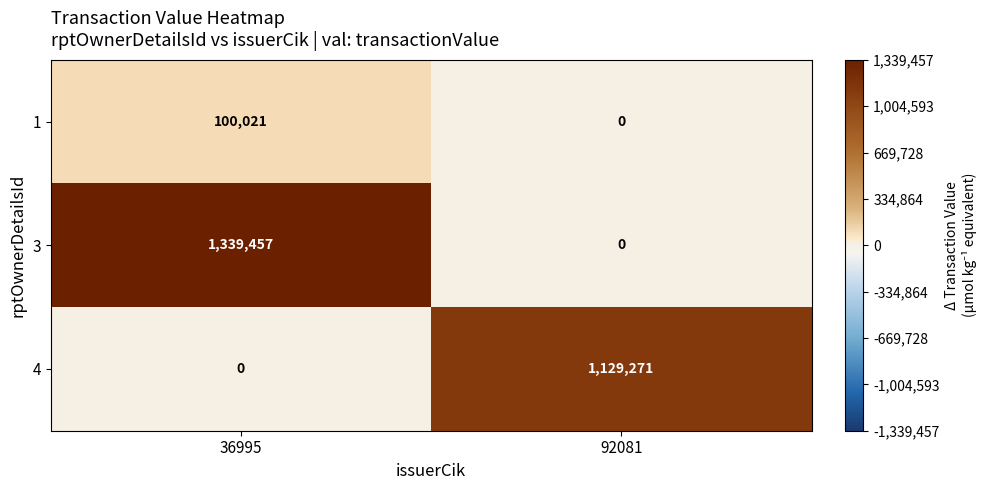

What is the difference between the highest and lowest values at 36995?

1339457